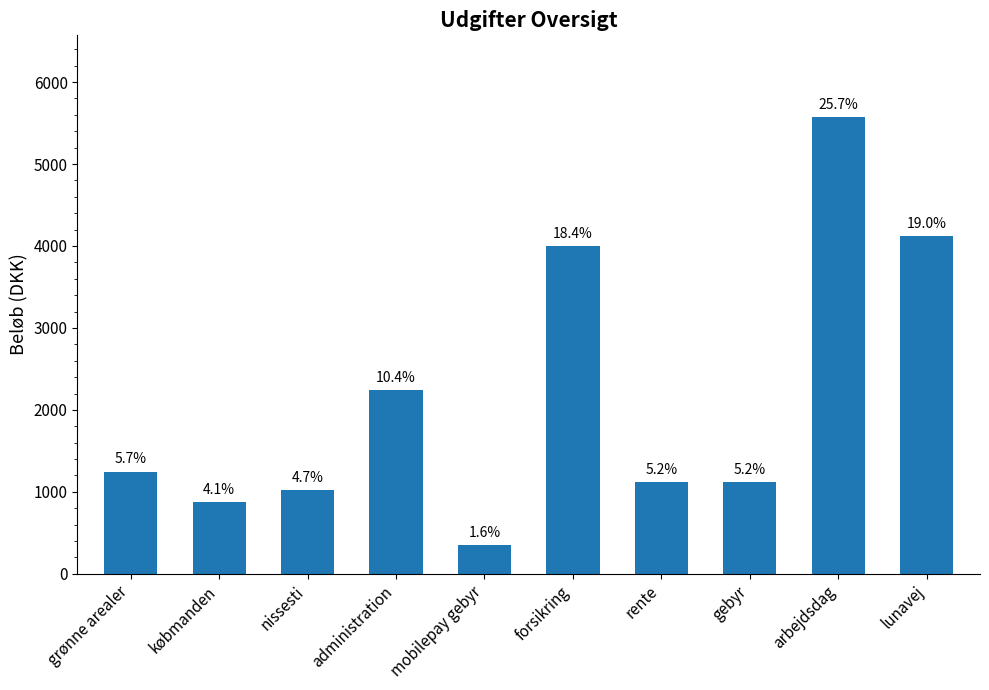

Does the chart contain any negative values?

No